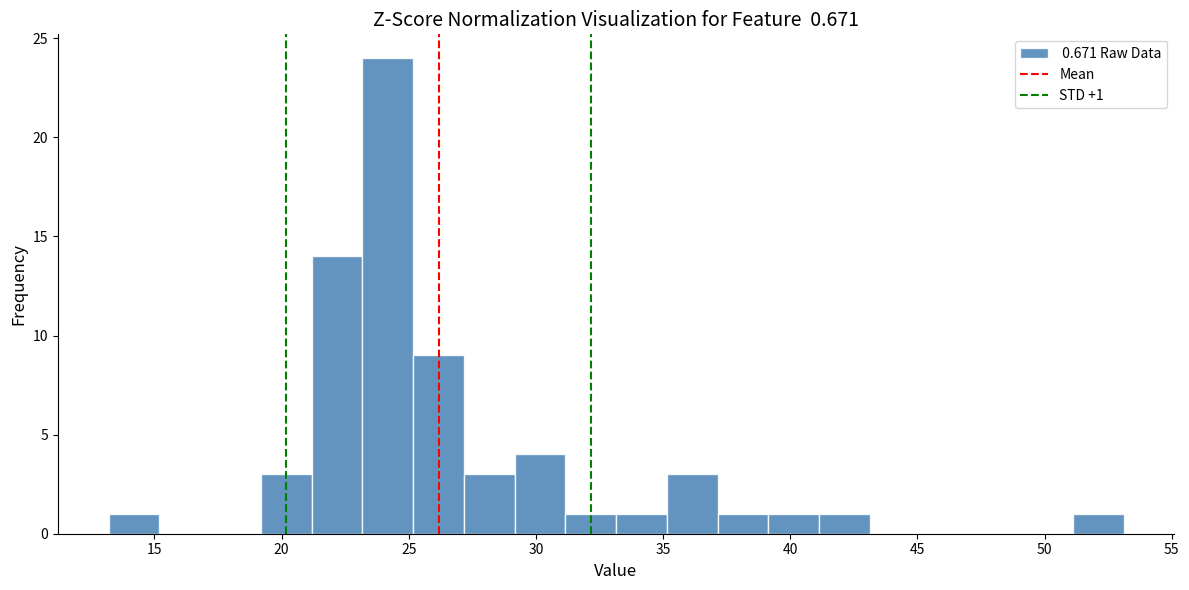

Around what value on the x-axis is the tallest bar? Give the approximate position of its centre, as read against the axis.

24.0